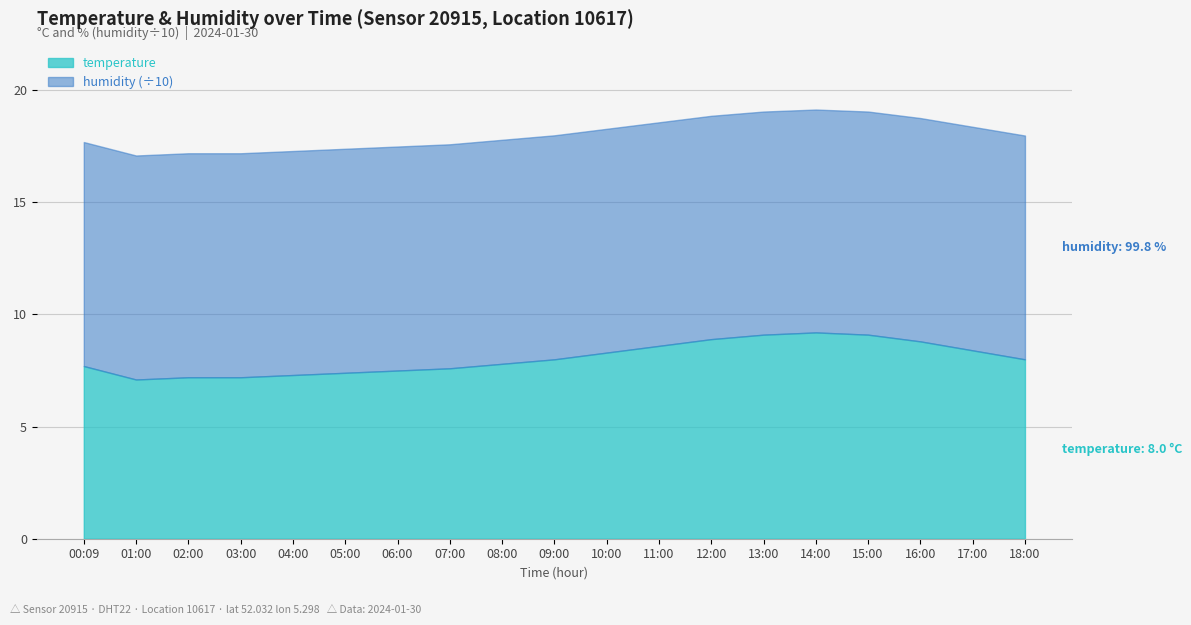

What is the total value across all series at 12:00?

108.5